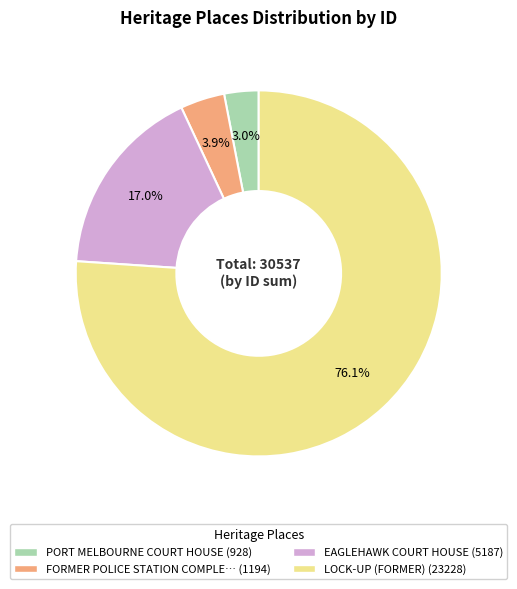

To the nearest percent, what is the average slice percentage?

25%